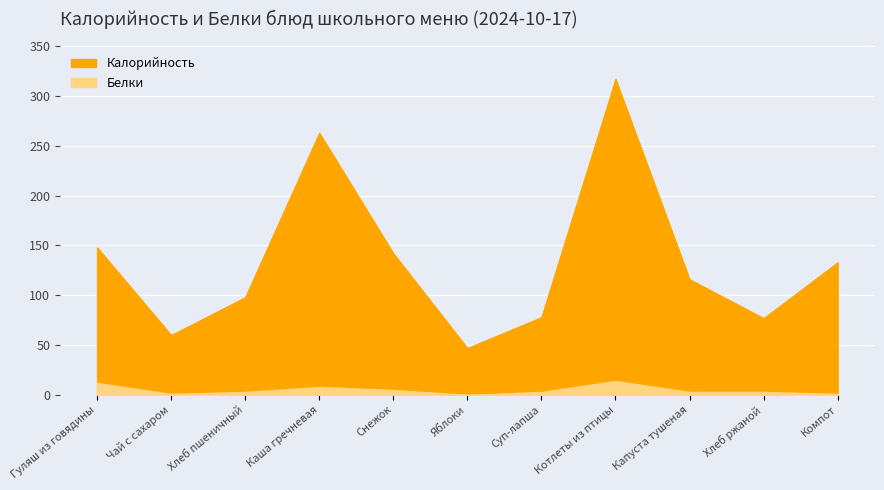

What is the greatest value displayed?

317